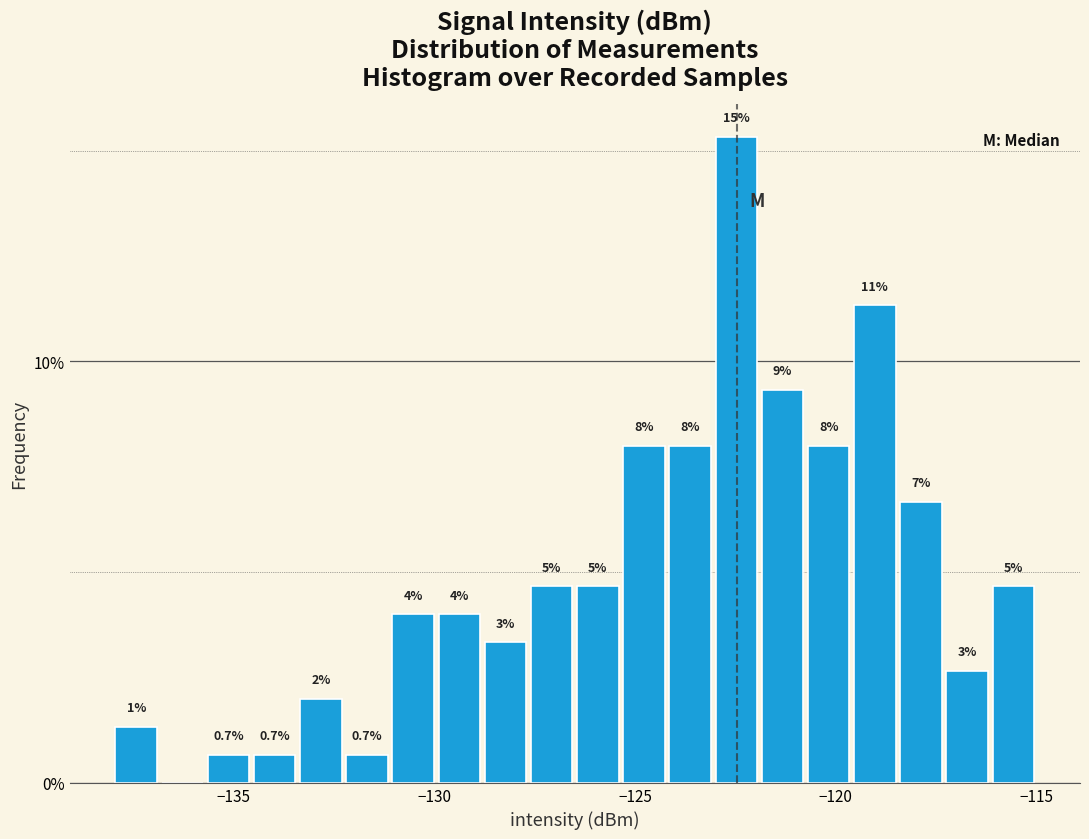

Around what value on the x-axis is the tallest bar? Give the approximate position of its centre, as read against the axis.

-122.5